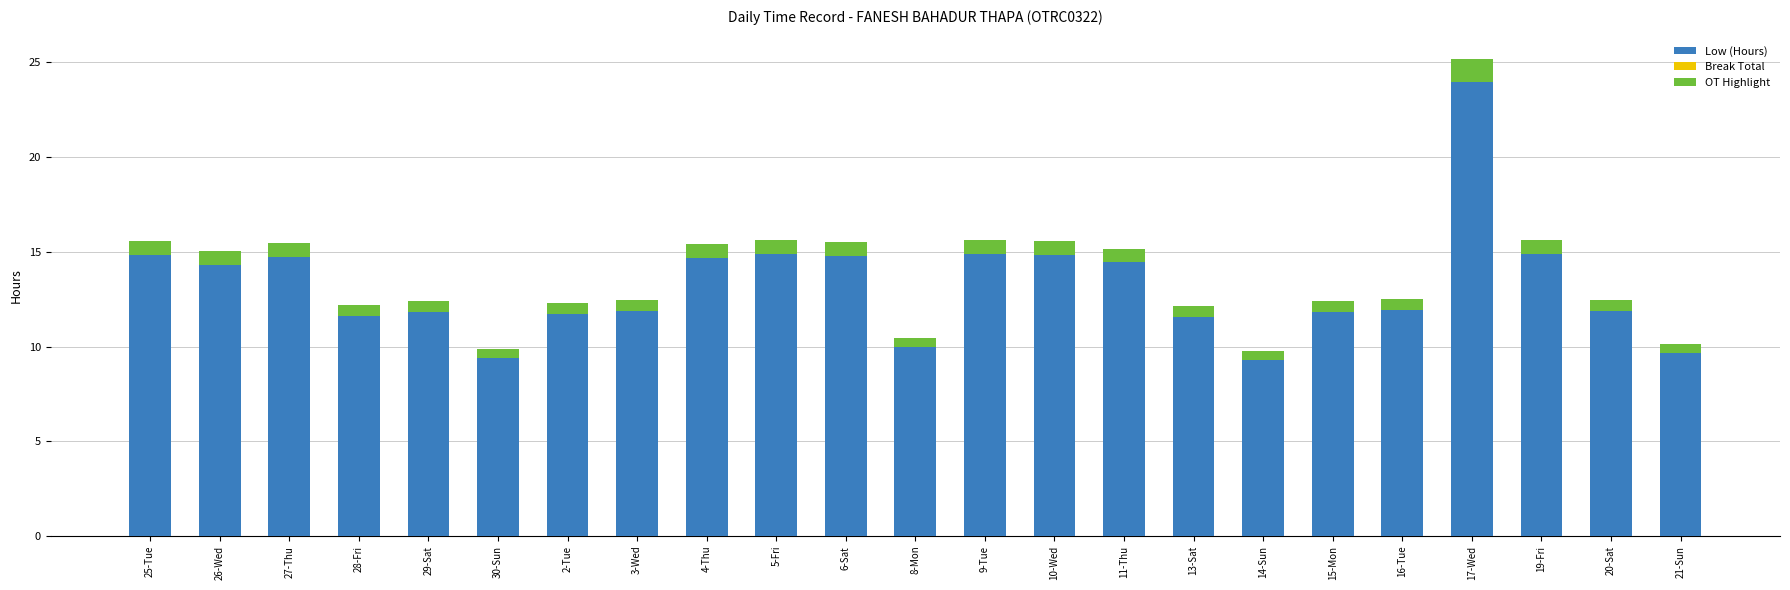

Is it true that Low (Hours) equals 19.1 at 2-Tue?

False